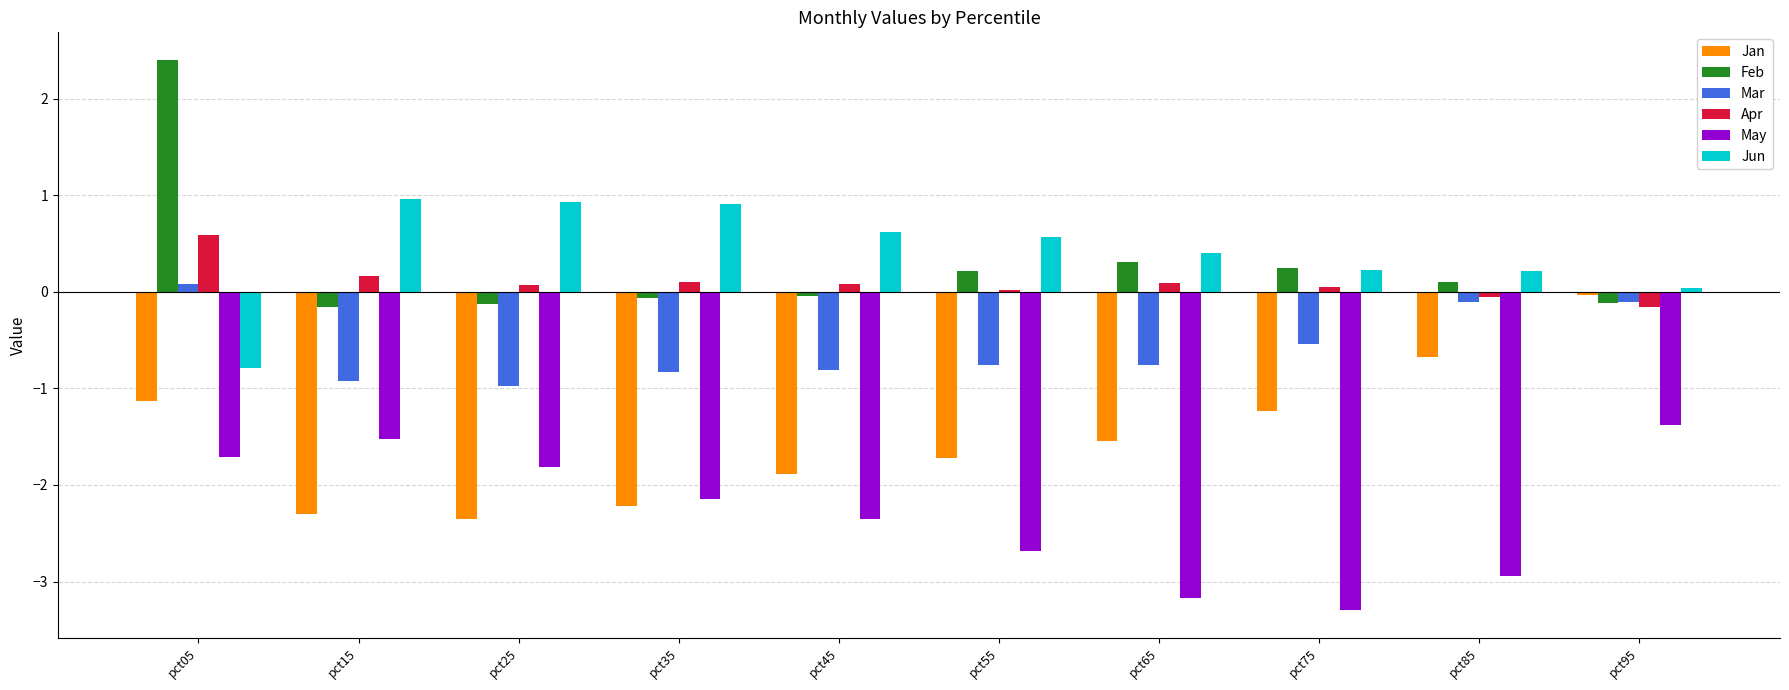

The Feb series shows -0.1 at pct25. True or false?

True